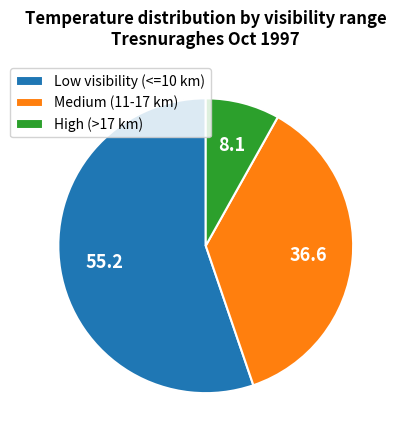

How many slices are in this pie chart?

3